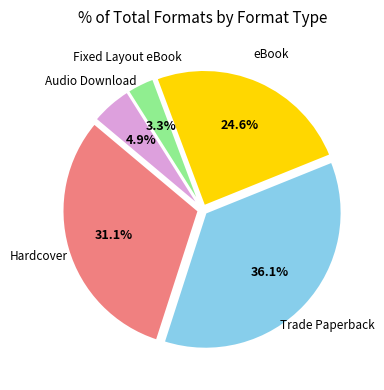

Is there any slice that represents more than half of the pie?

No